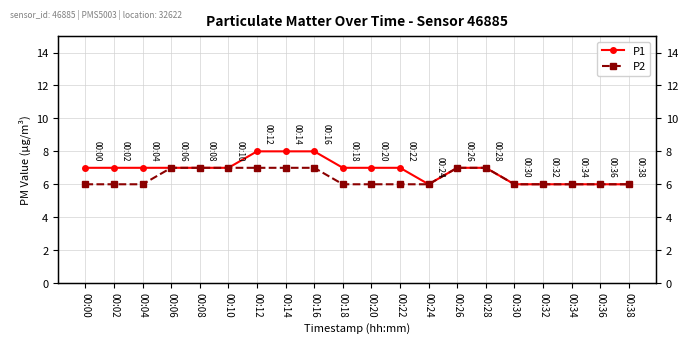

True or false: P1 has more than 0 points higher than both neighbors.

False